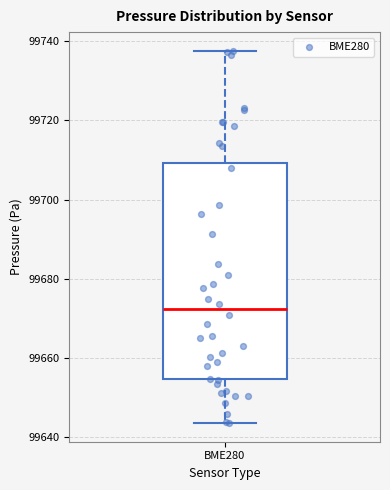

Read this box plot against the y-axis: the position of the median line, the range covered by the box, and the ends of both whiskers. The values are not printed on the chart, so give them approximately, as read against the axis.

median 99672, box 99654 to 99710, whiskers 99644 to 99738